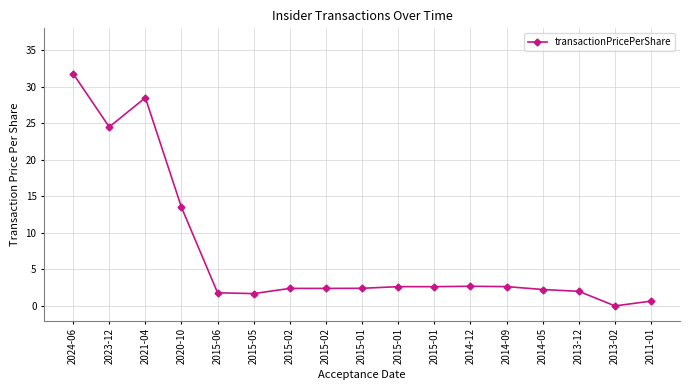

What is the approximate value at 2015-01?

2.6